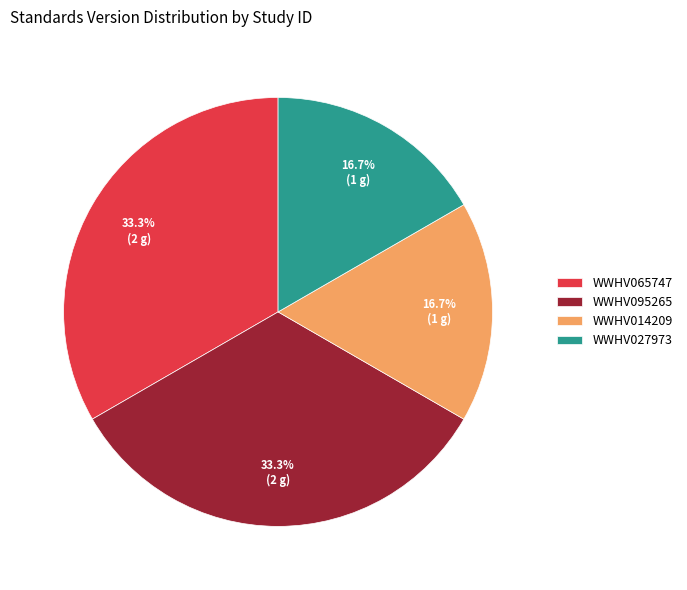

To the nearest percent, what portion does WWHV095265 represent?

33%